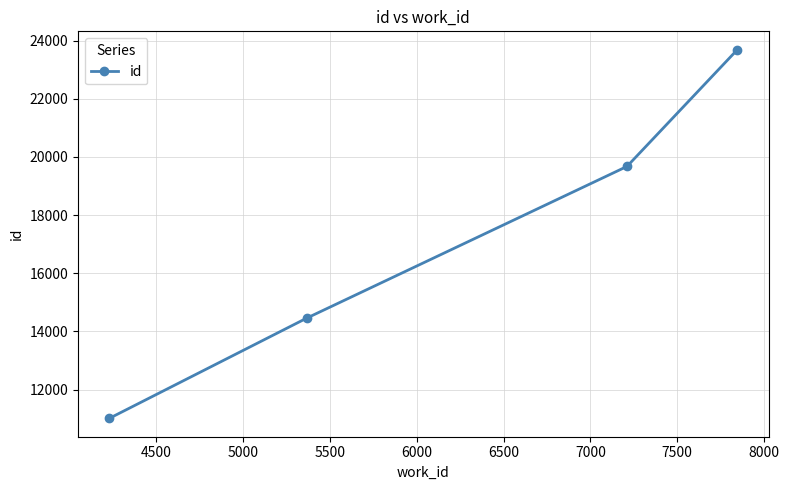

How many values are between 14456 and 23683?

3